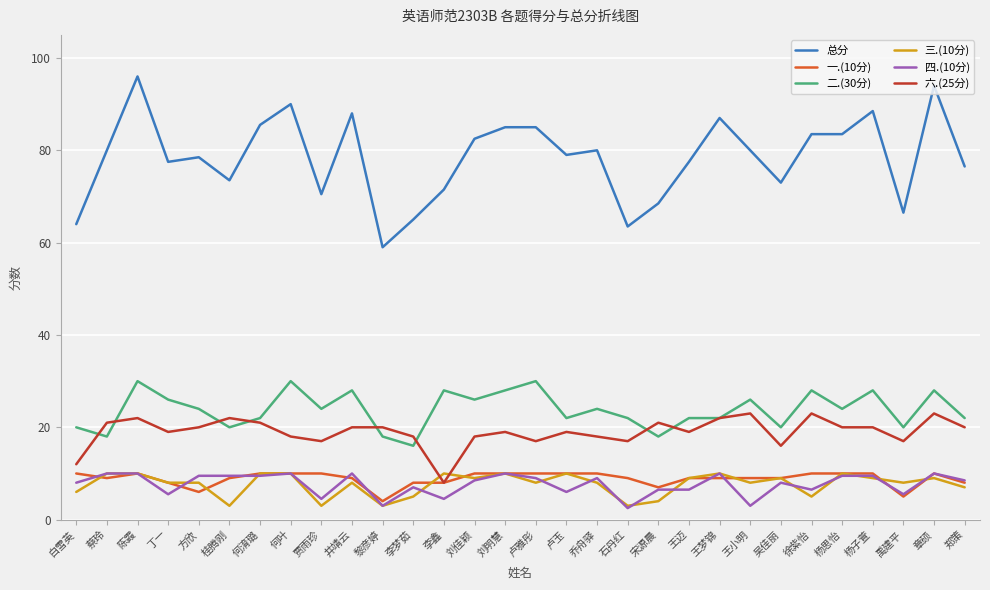

Rank the series at 白雪英 from highest to lowest value.

总分, 二.(30分), 六.(25分), 一.(10分), 四.(10分), 三.(10分)